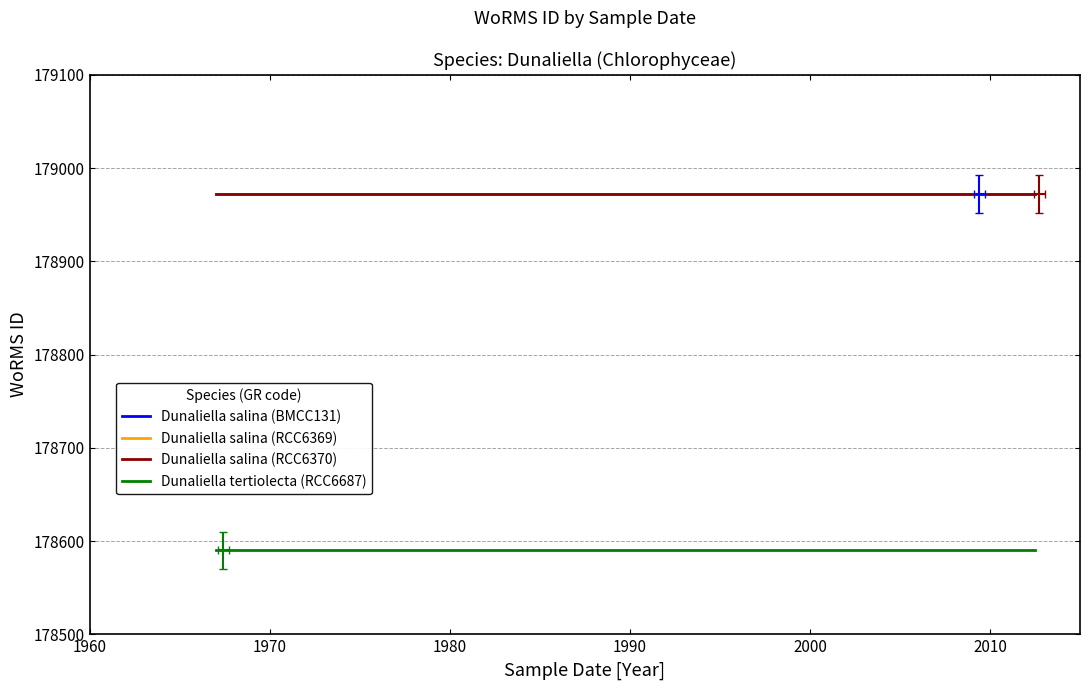

What is the lowest value of the Dunaliella salina (RCC6369) series?

178972